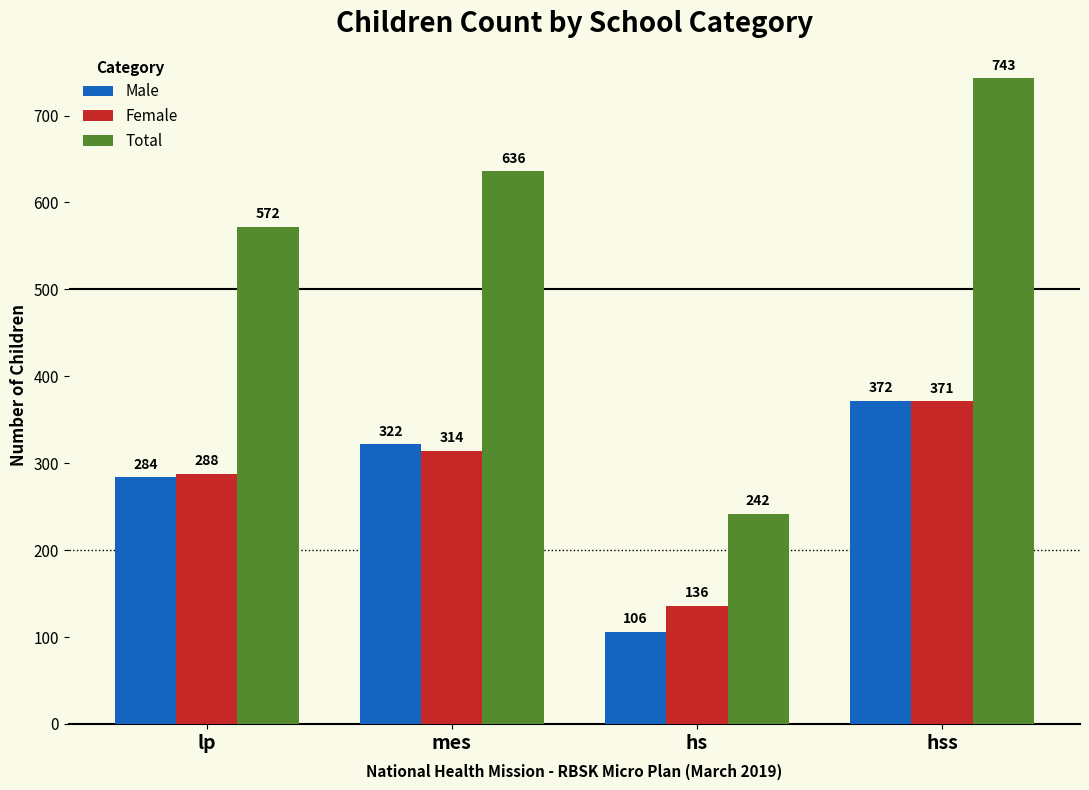

Is the value of Male at lp greater than the value of Total at hs?

Yes